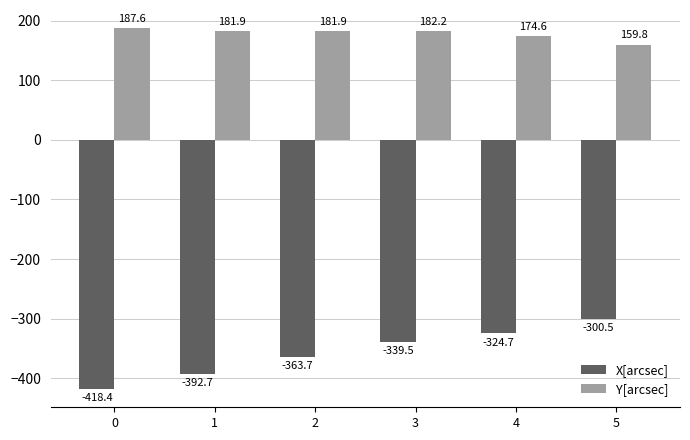

How many data points in X[arcsec] are less than -339?

4